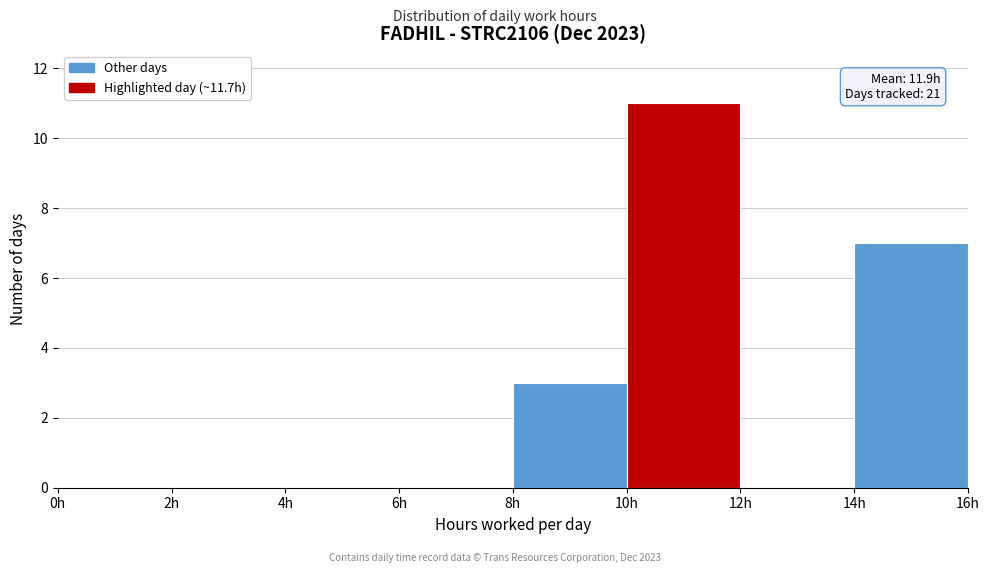

Over which range of the x-axis is the bar tallest?

10 to 12